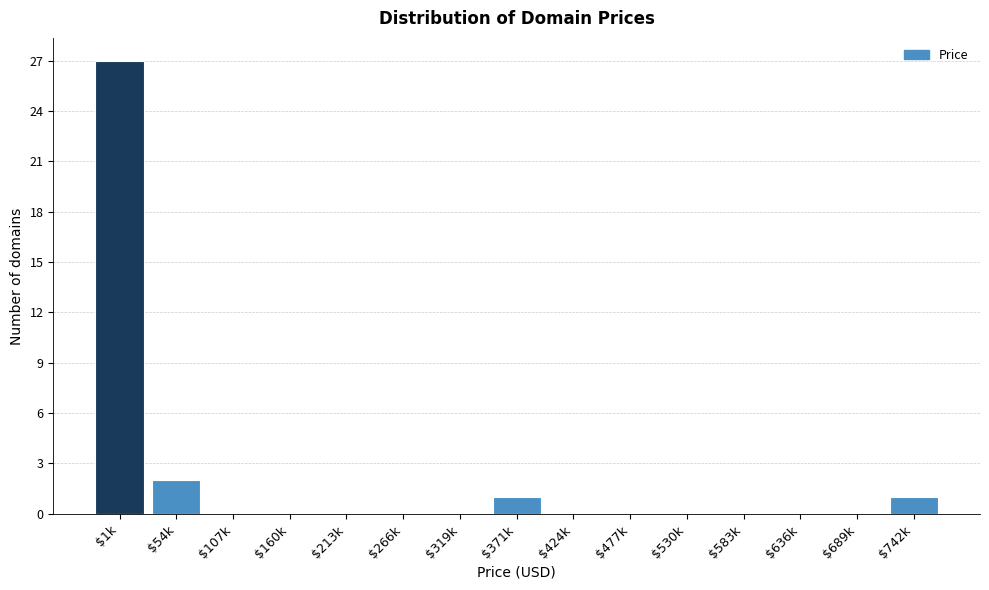

What is the greatest value displayed?

27